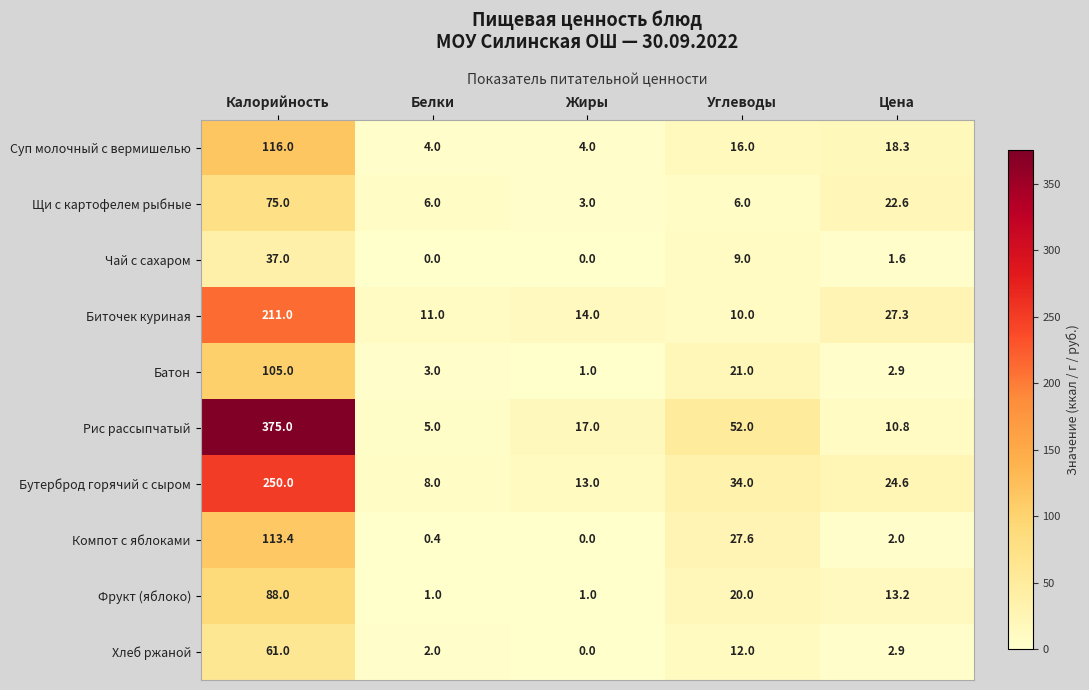

At which label does Бутерброд горячий с сыром reach its peak?

Калорийность